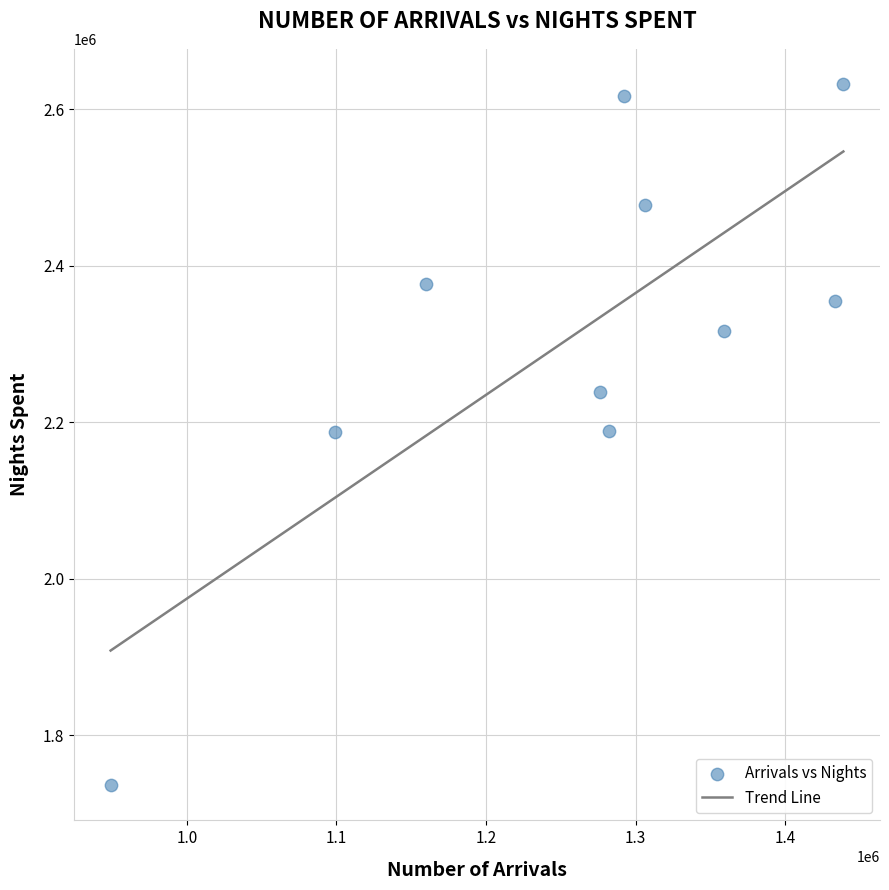

What is the average Y value?

2312714